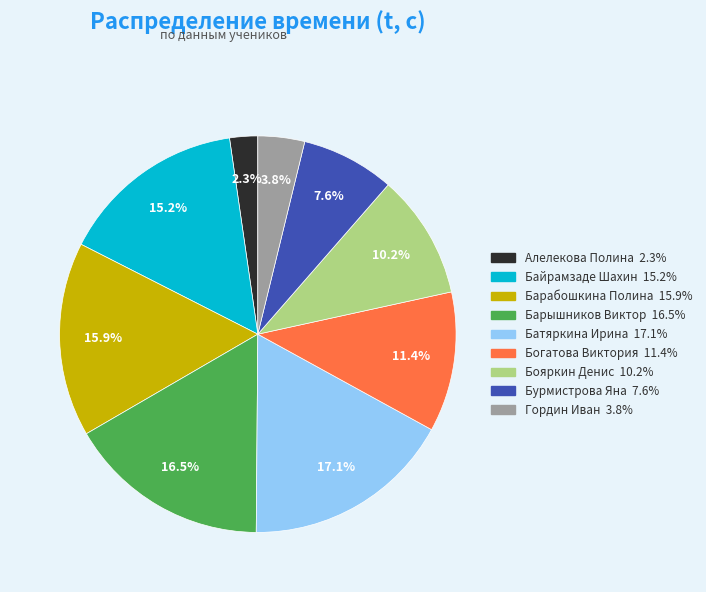

Rank the categories by value from highest to lowest.

Батяркина Ирина, Барышников Виктор, Барабошкина Полина, Байрамзаде Шахин, Богатова Виктория, Бояркин Денис, Бурмистрова Яна, Гордин Иван, Алелекова Полина